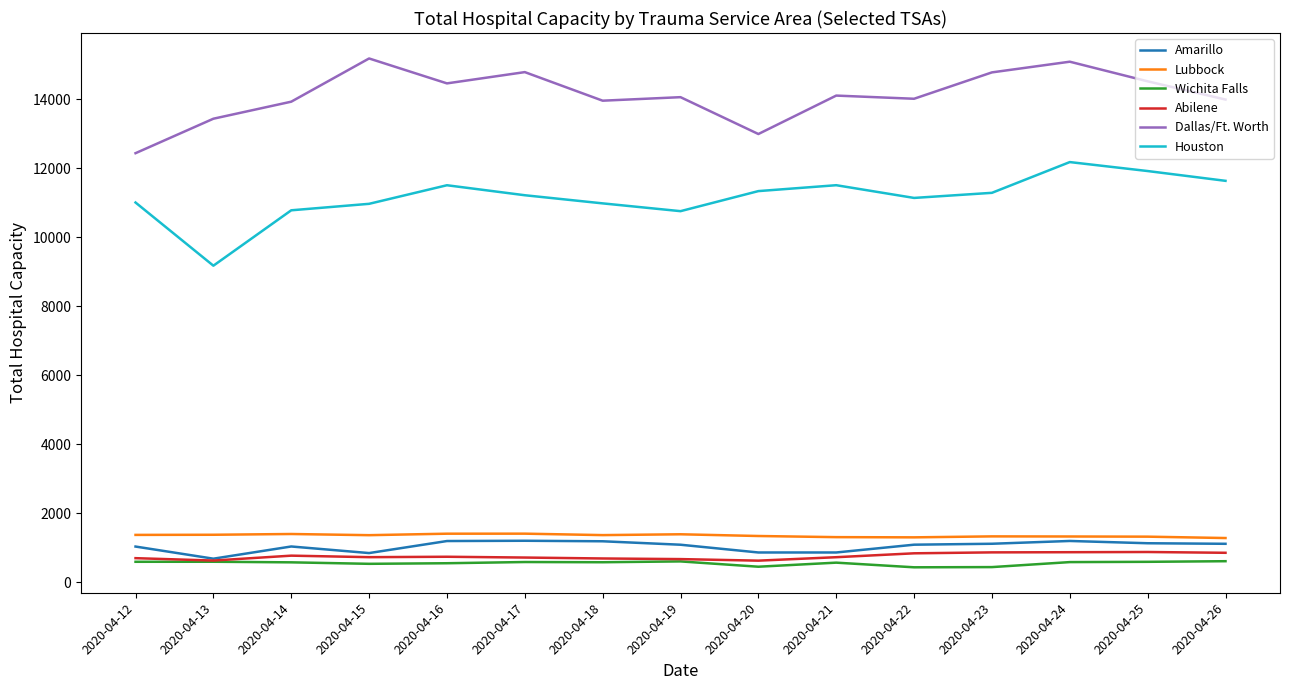

What is the spread (max minus min) of values at 2020-04-20?

12553